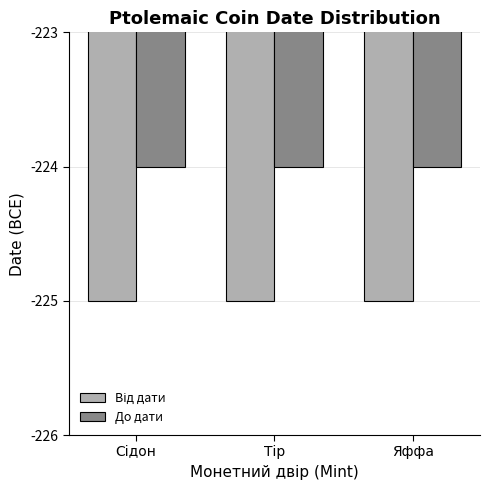

What is the greatest value displayed?

-224